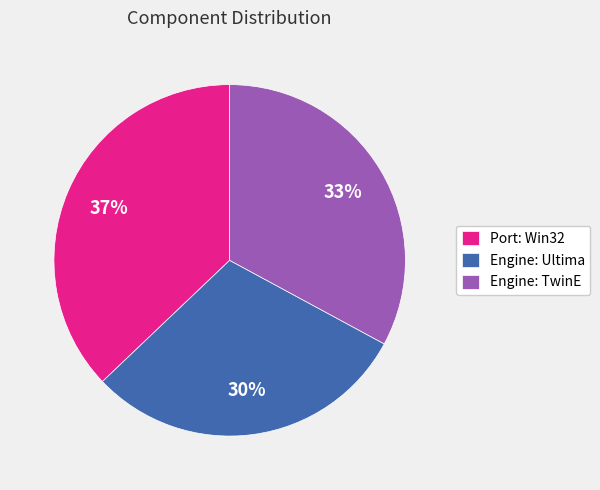

To the nearest percent, what is the average slice percentage?

33%